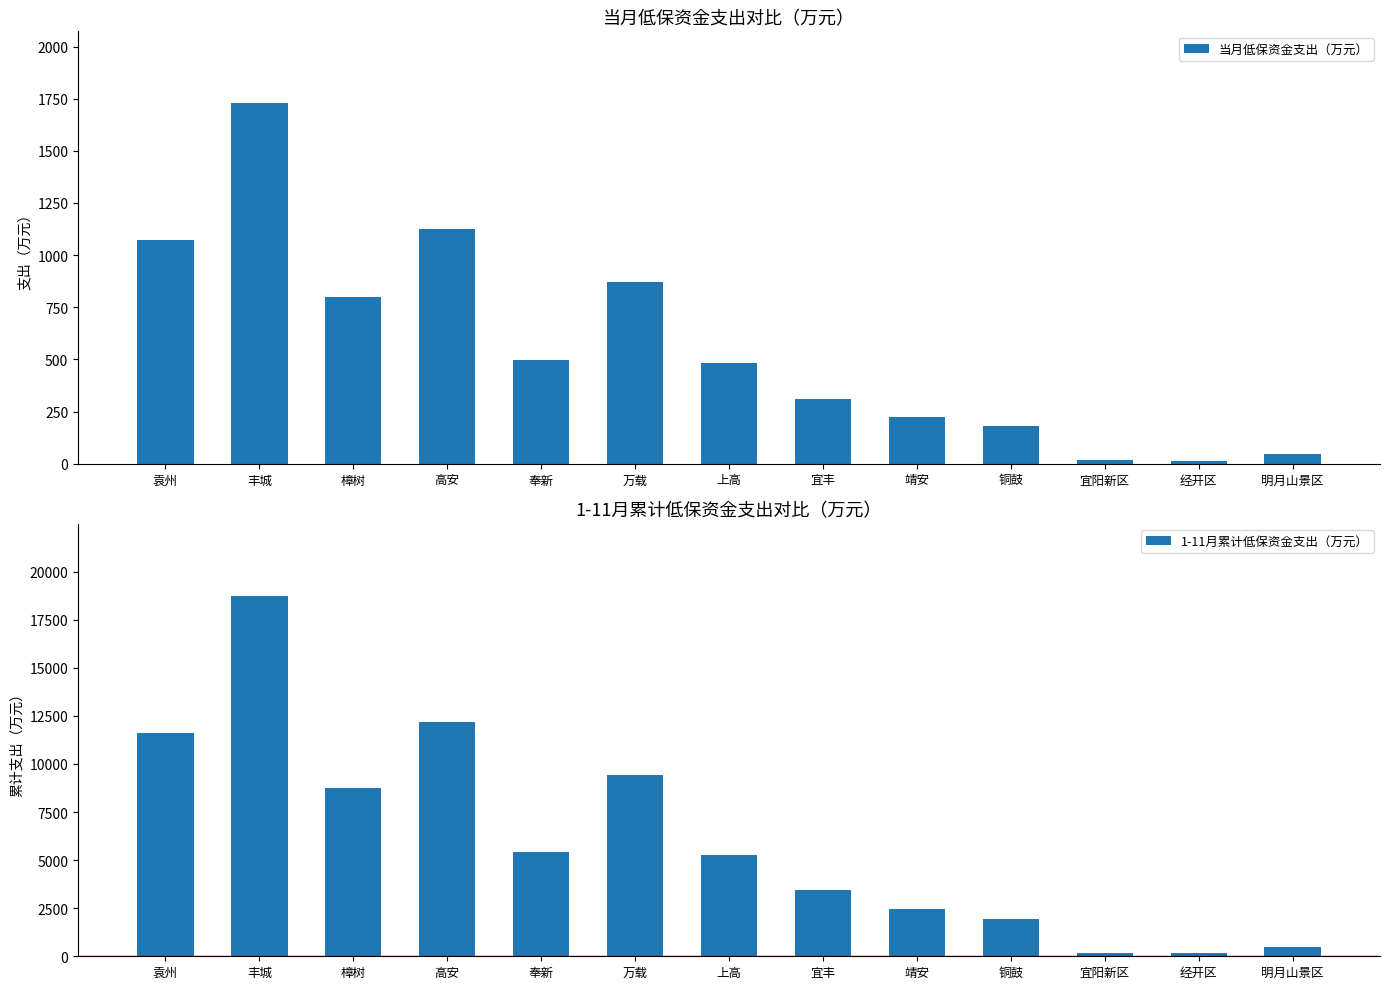

How many values in the 当月低保资金支出（万元） series exceed 481?

7